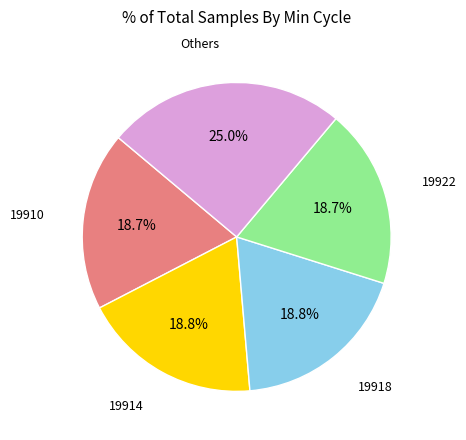

Which category has the biggest portion of the pie?

Others